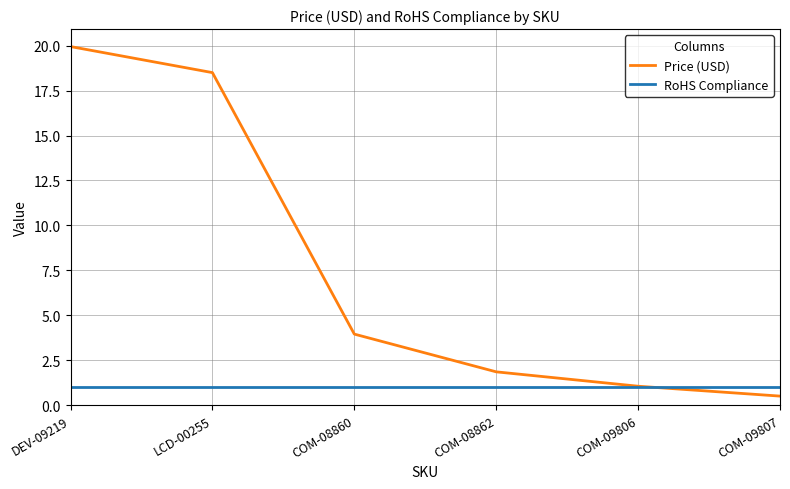

True or false: Price (USD) has a value of 1.1 at COM-09806.

True